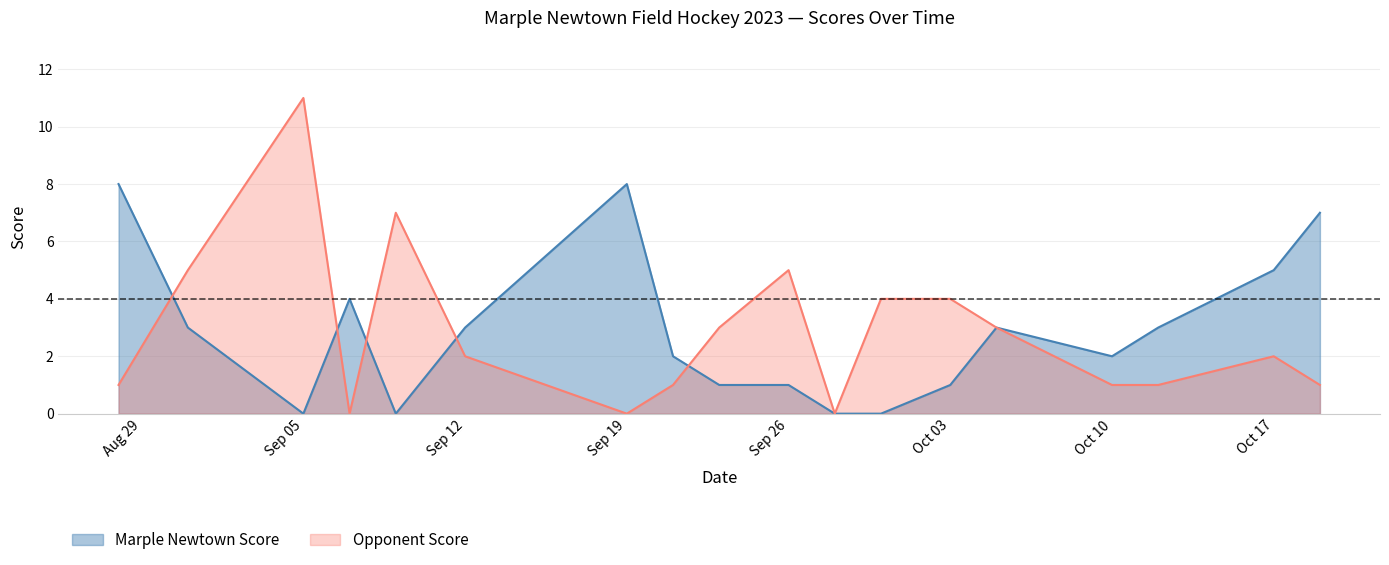

What is the maximum value for Opponent Score?

11